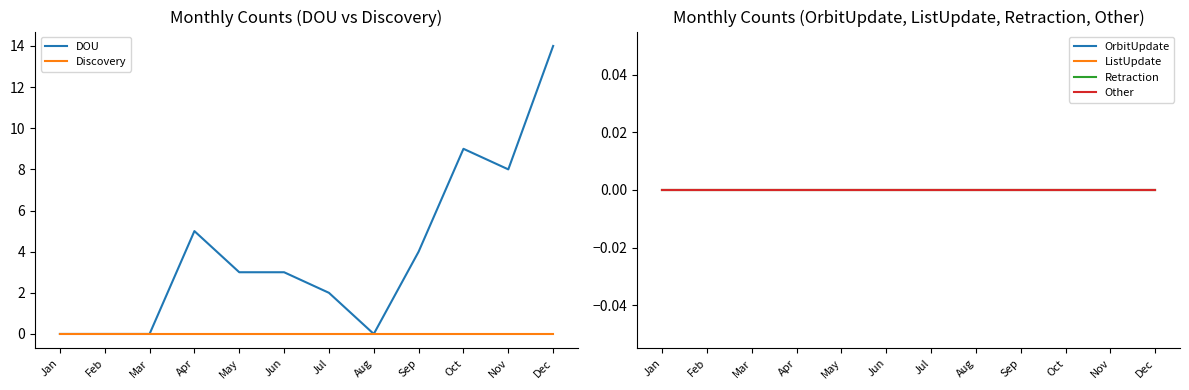

True or false: Retraction and DOU cross at least once.

False